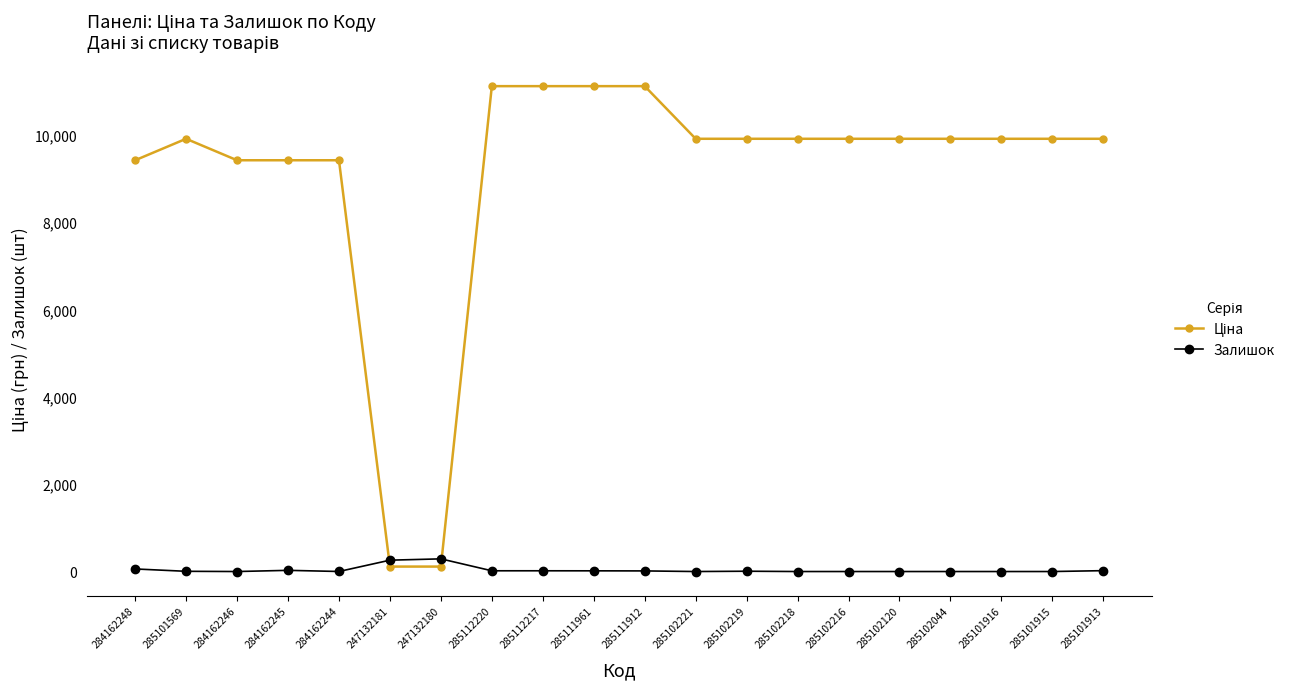

What is the spread (max minus min) of values at 285101569?

9903.5